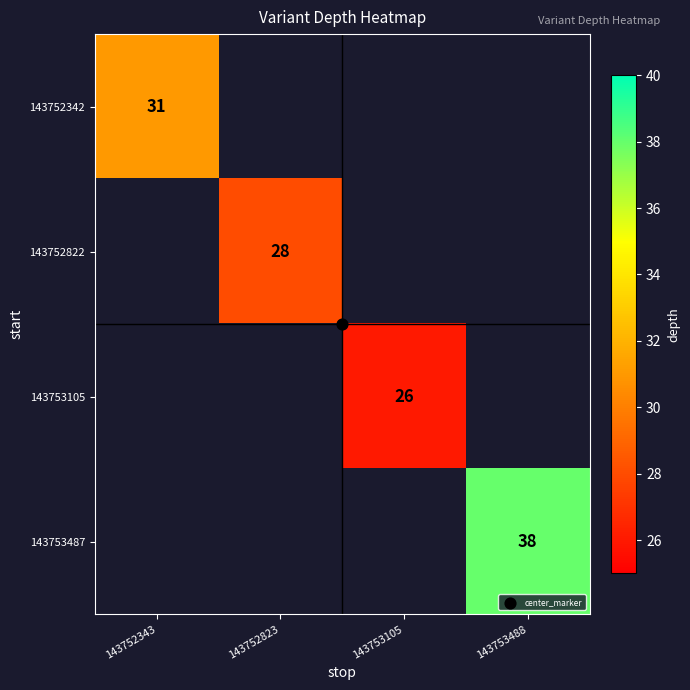

Is the value of 143752822 at 143752823 greater than the value of 143753487 at 143753105?

No